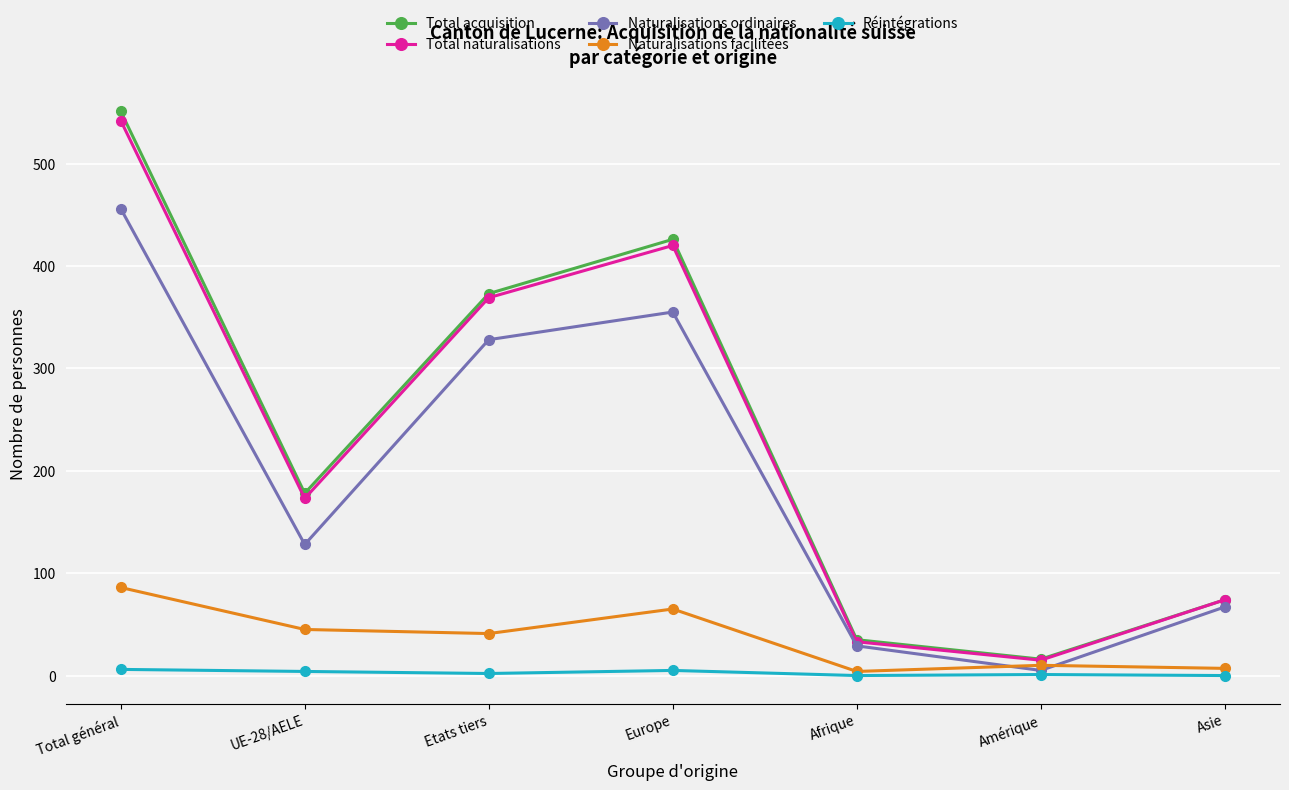

What is the label of the 1st point from the right?

Asie